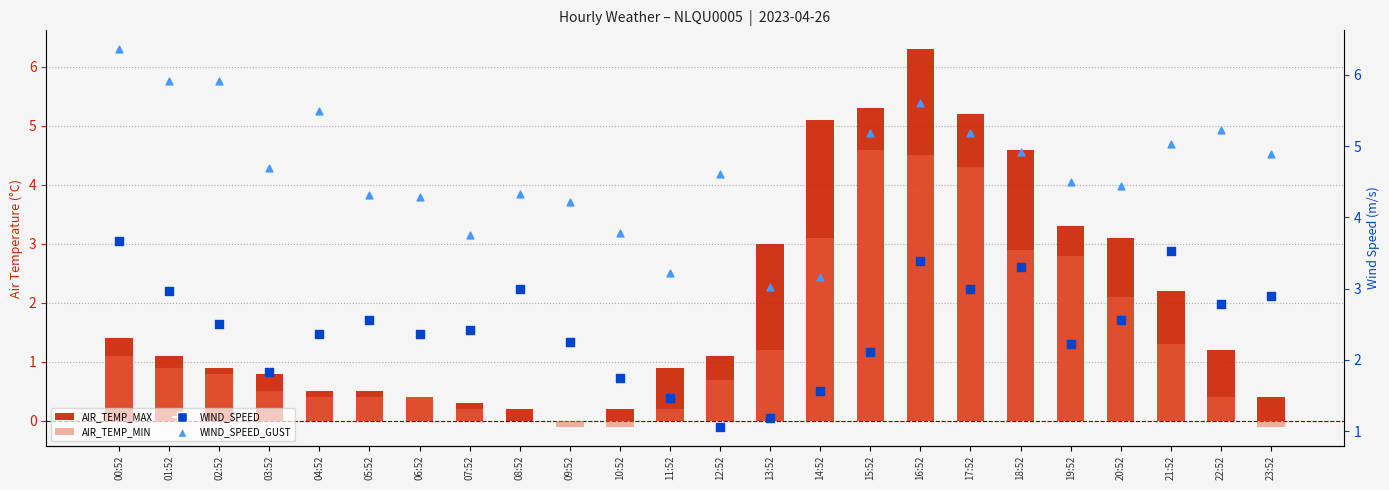

Is the value of WIND_SPEED_GUST at 18:52 greater than the value of AIR_TEMP_MAX at 02:52?

Yes